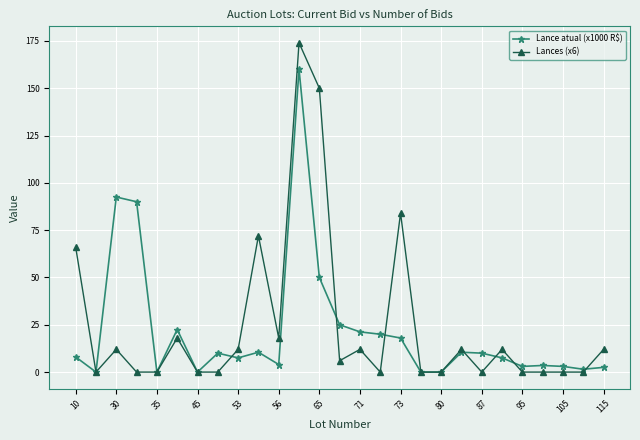

Count the number of data series in this chart.

2